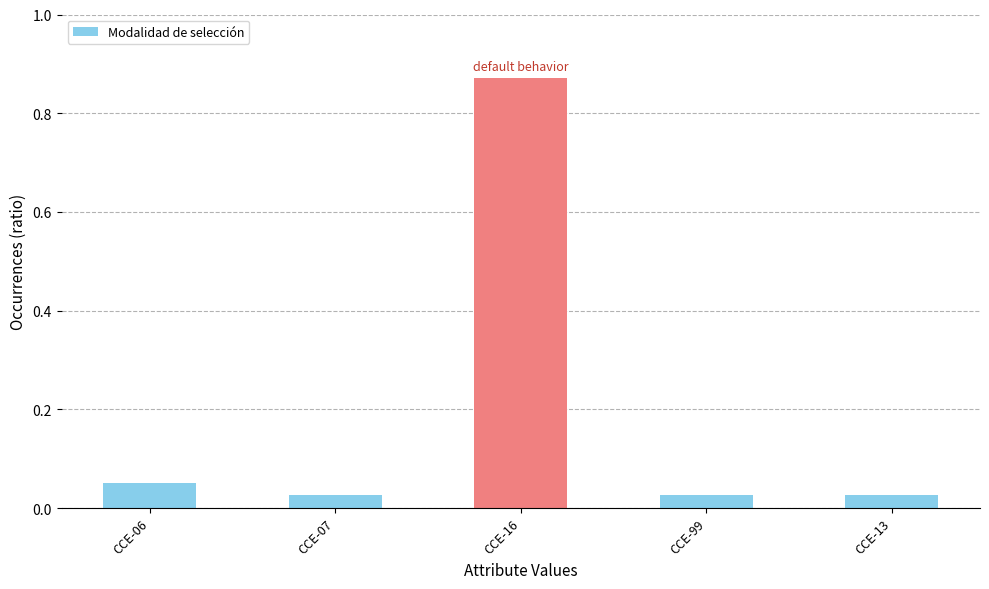

What is the change in value from CCE-07 to CCE-16?

+0.8